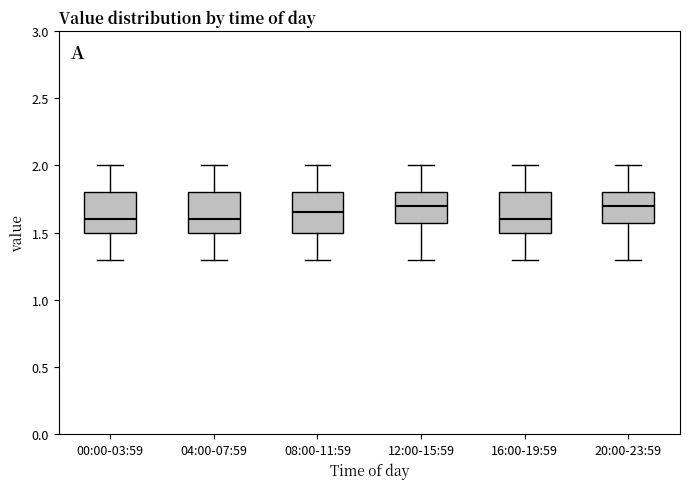

Reading left to right, transcribe this box plot: for each box, give where its median line is, the range the box spans, and where its two whiskers end, as read against the y-axis. The values are not printed on the chart, so give them approximately, as read against the axis.

00:00-03:59: median 1.60, box 1.50 to 1.80, whiskers 1.30 to 2.00
04:00-07:59: median 1.60, box 1.50 to 1.80, whiskers 1.30 to 2.00
08:00-11:59: median 1.65, box 1.50 to 1.80, whiskers 1.30 to 2.00
12:00-15:59: median 1.70, box 1.60 to 1.80, whiskers 1.30 to 2.00
16:00-19:59: median 1.60, box 1.50 to 1.80, whiskers 1.30 to 2.00
20:00-23:59: median 1.70, box 1.60 to 1.80, whiskers 1.30 to 2.00